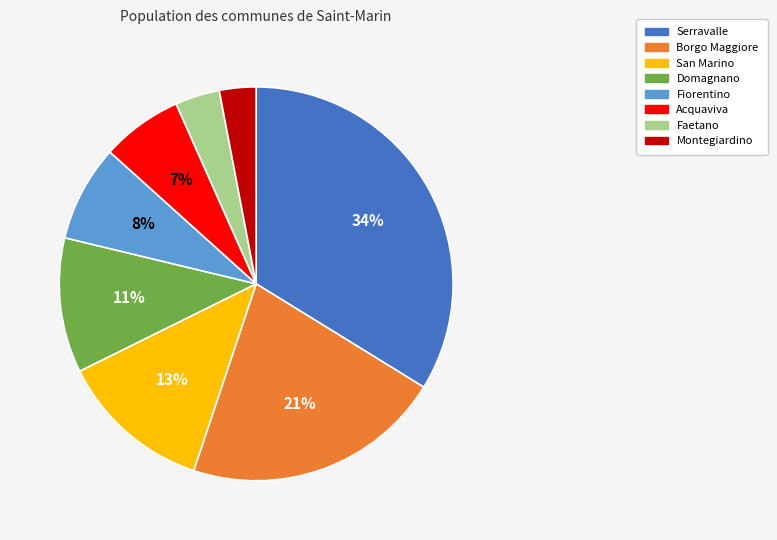

Count the number of slices in the pie.

8